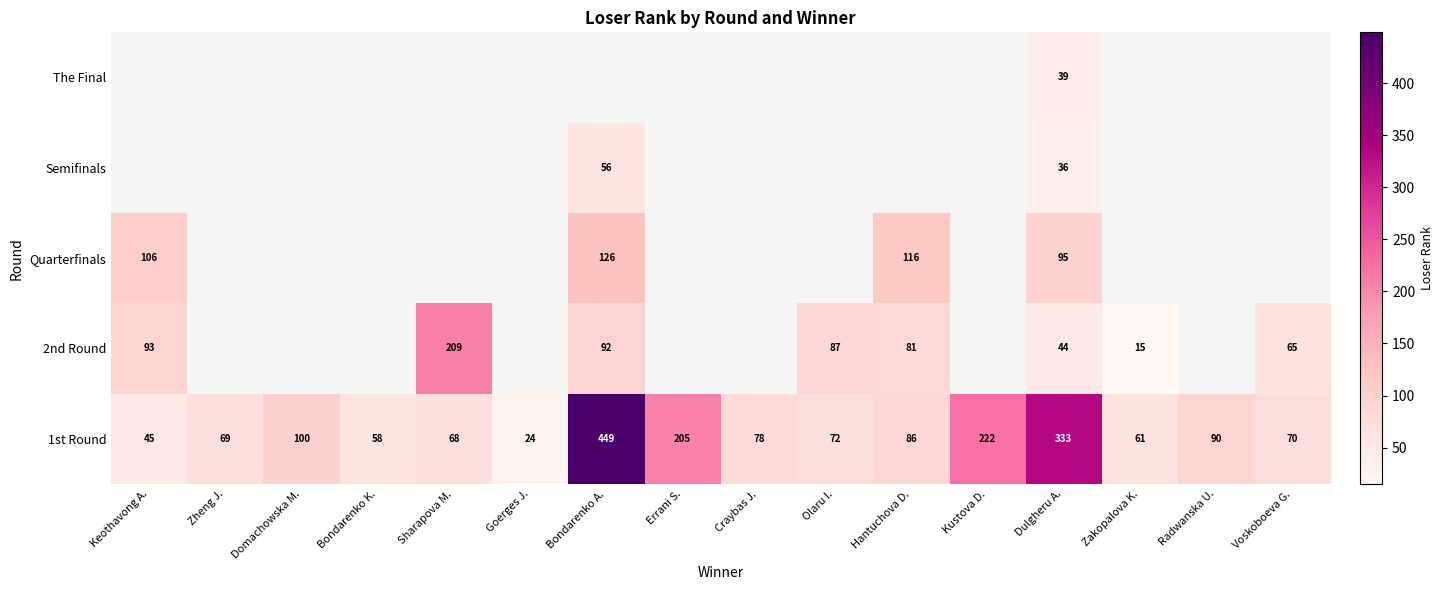

At which category is the sum across all series the highest?

Dulgheru A.